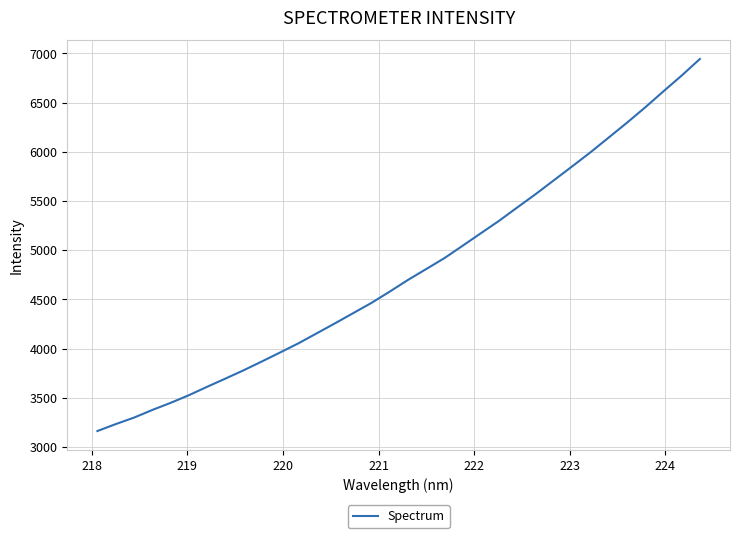

What is the minimum value shown in the chart?

3161.4